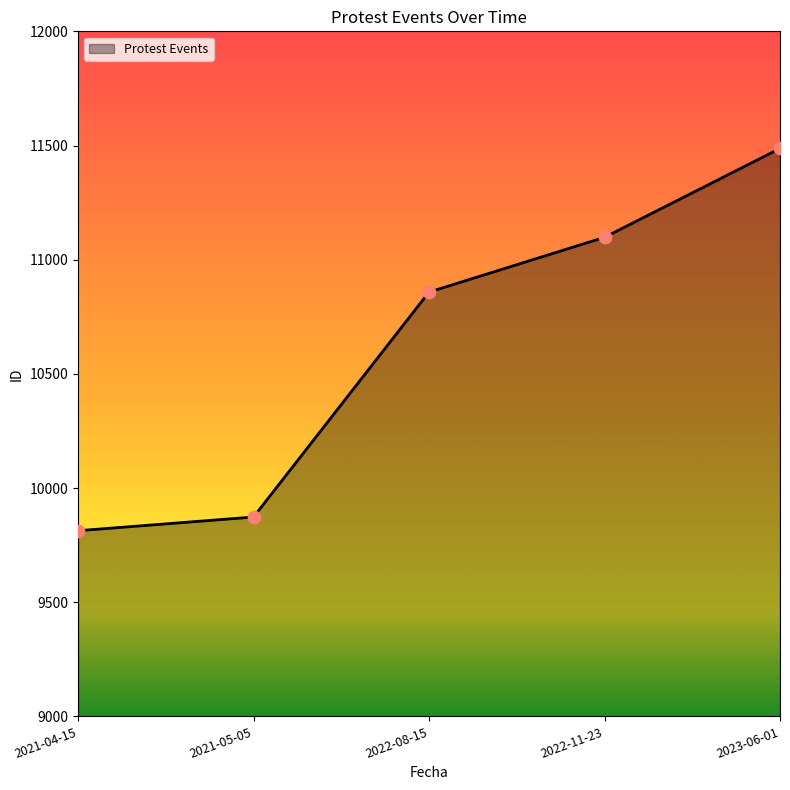

Approximately how many times larger is the value at 2021-05-05 compared to 2022-08-15?

0.9